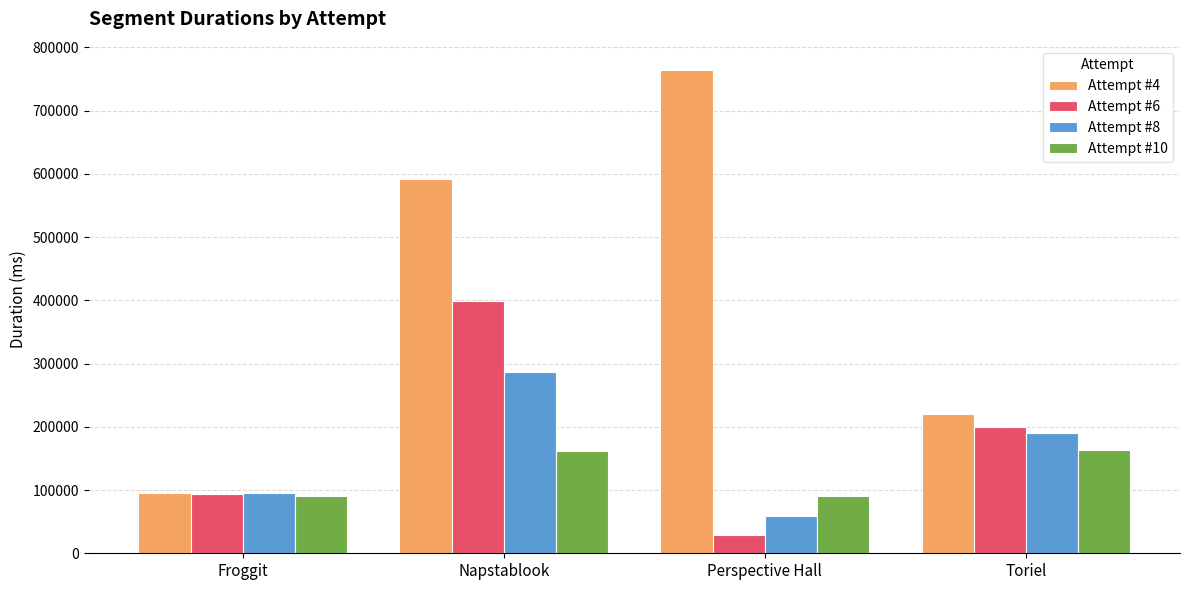

What is the minimum value shown in the chart?

29126